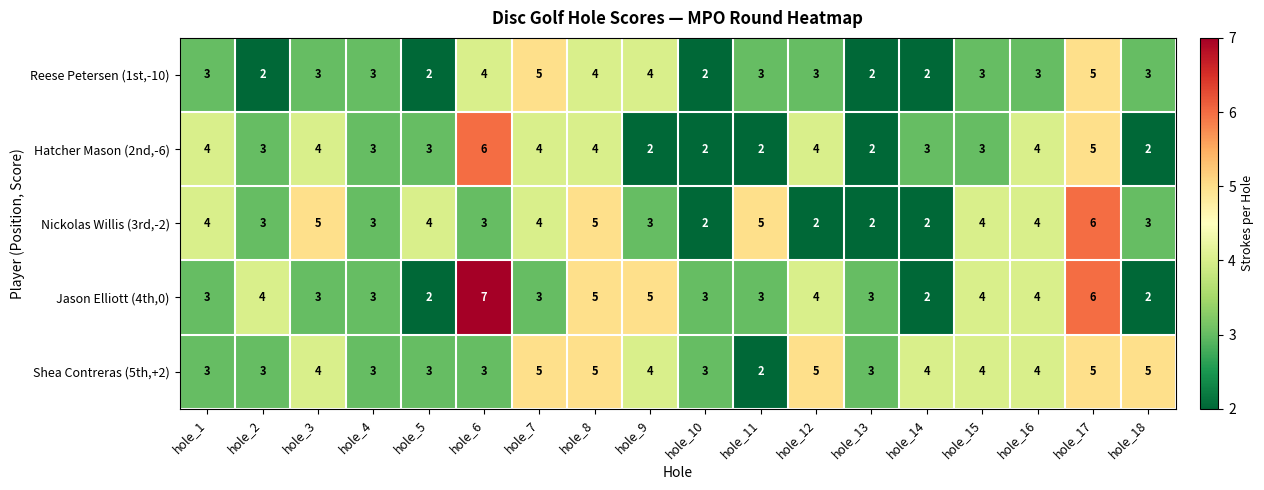

Which series has the largest total across all categories?

Shea Contreras (5th,+2)